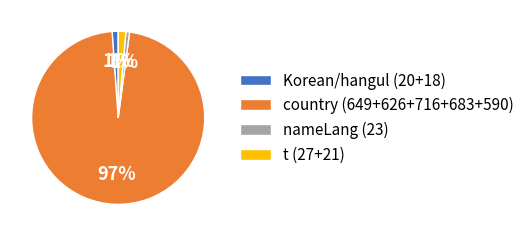

How many segments does this pie chart have?

4